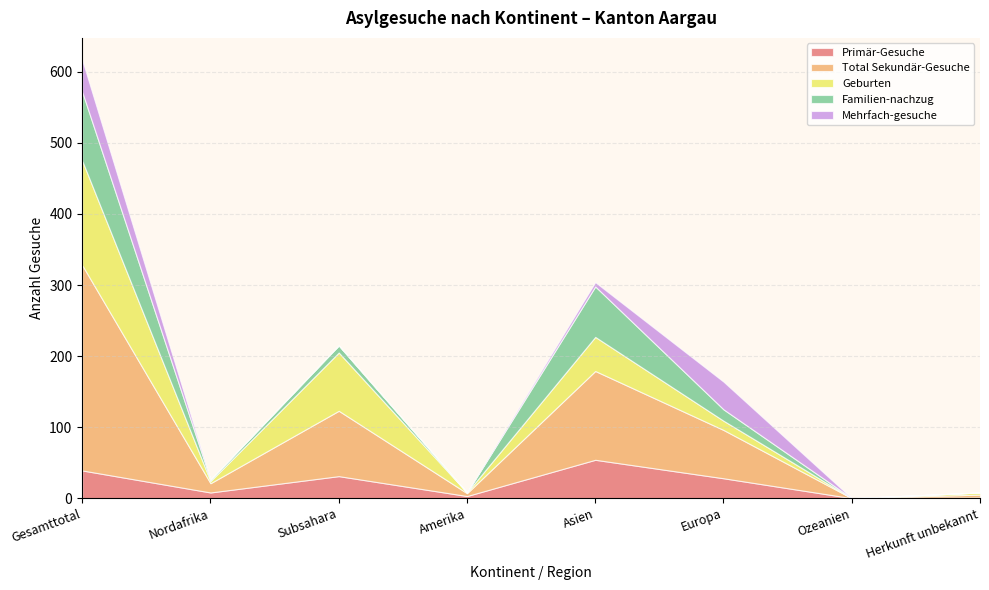

What position from the right is Subsahara?

6